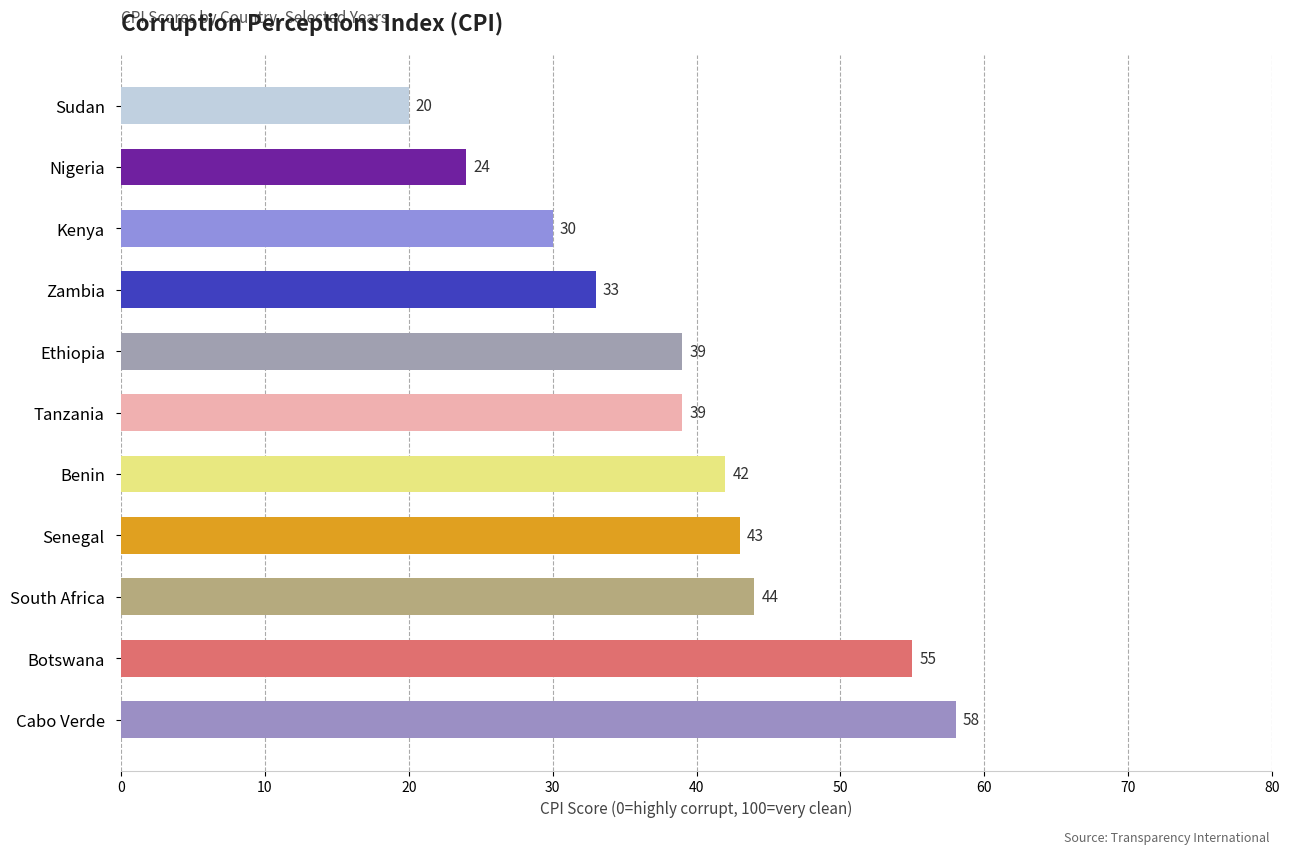

What is the sum of all values?

427